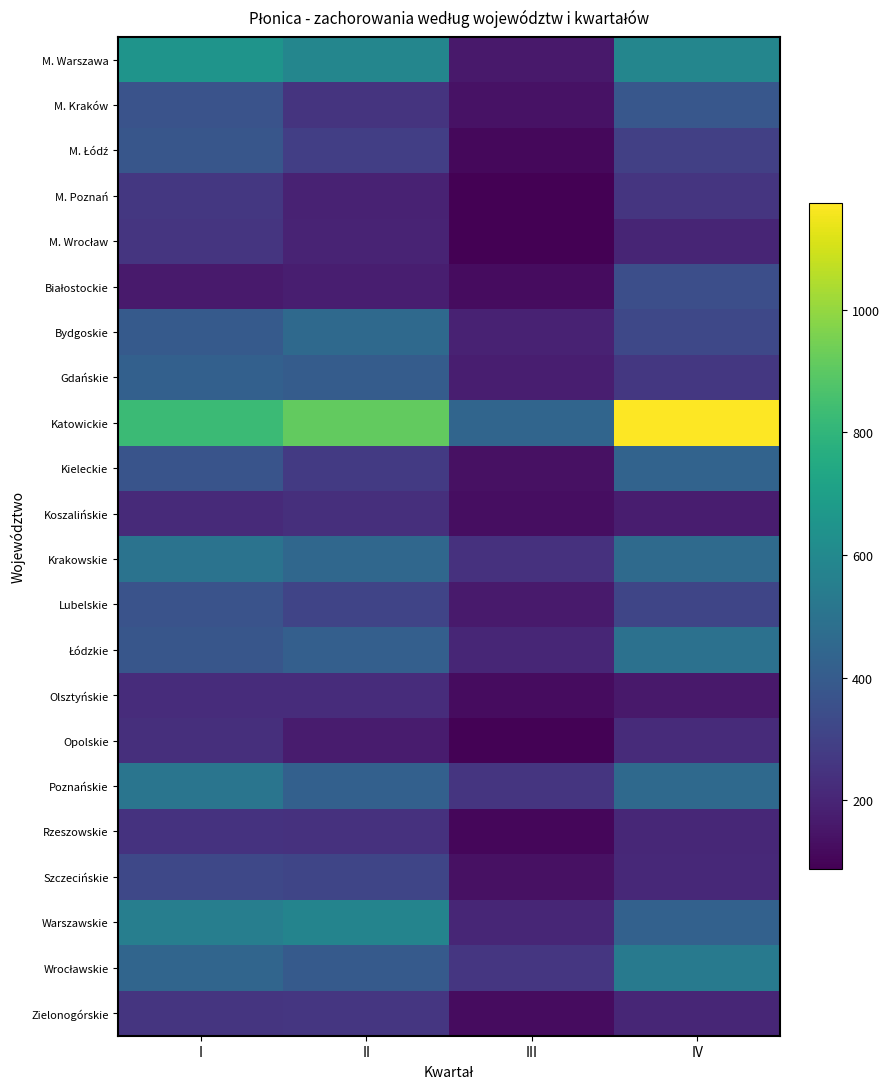

What is the total value across all series at I?

8329